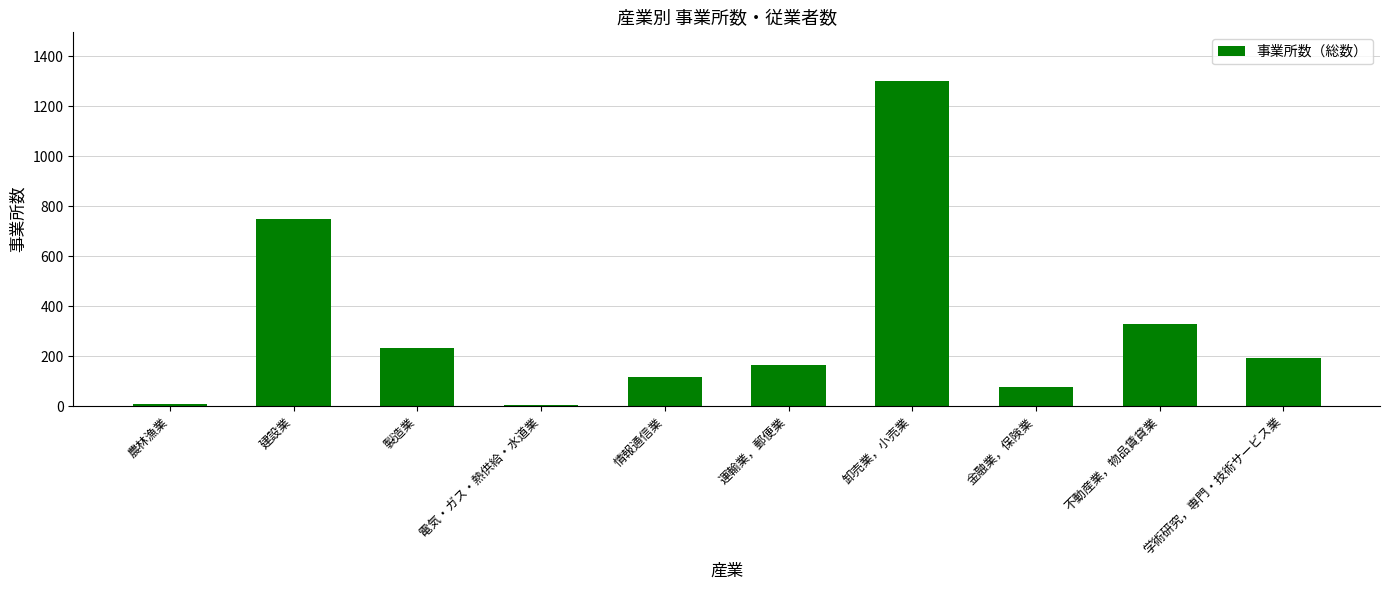

What is the approximate value at 不動産業，物品賃貸業?

330